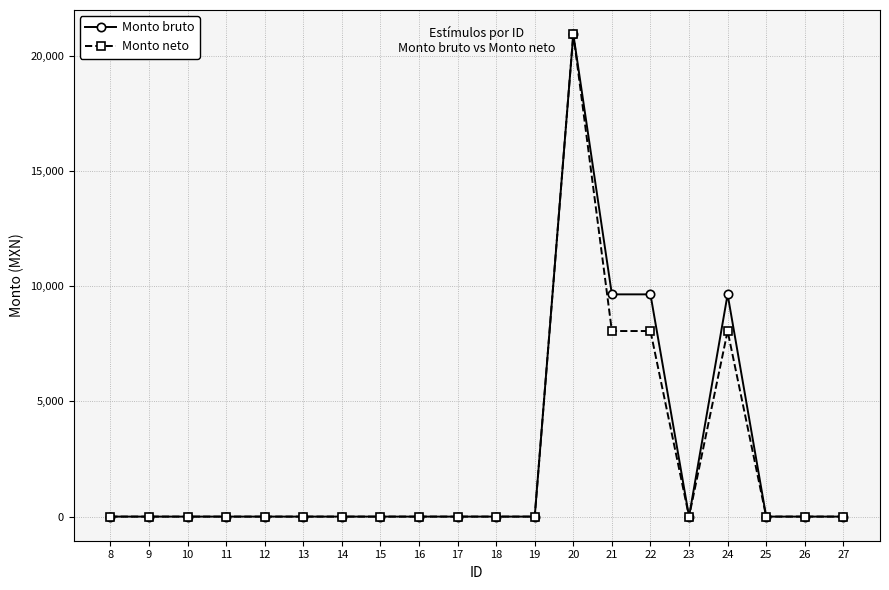

What is the maximum value for Monto bruto?

20950.0